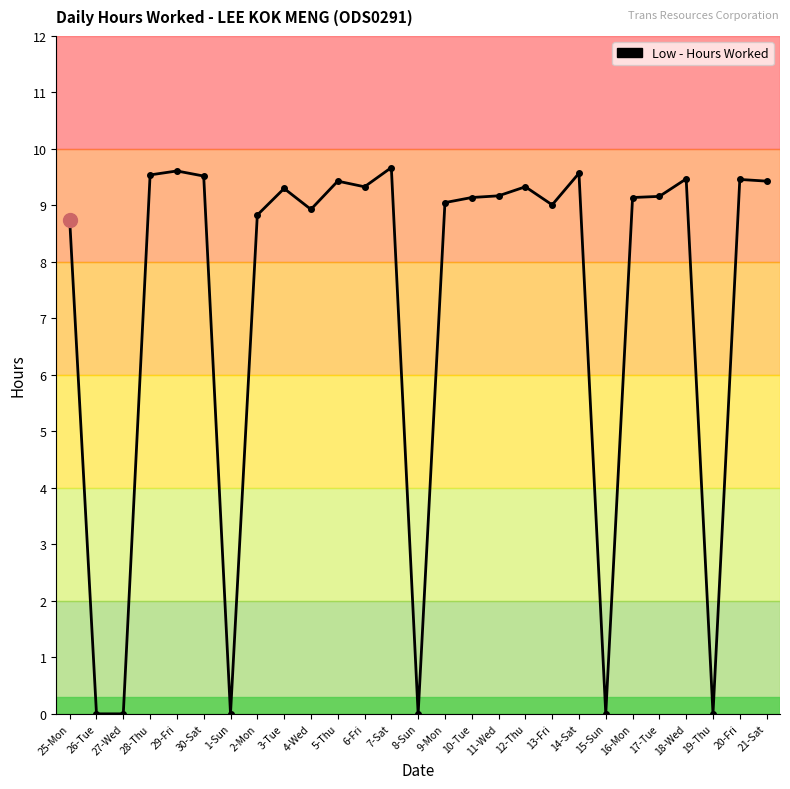

What is the average value?

7.2